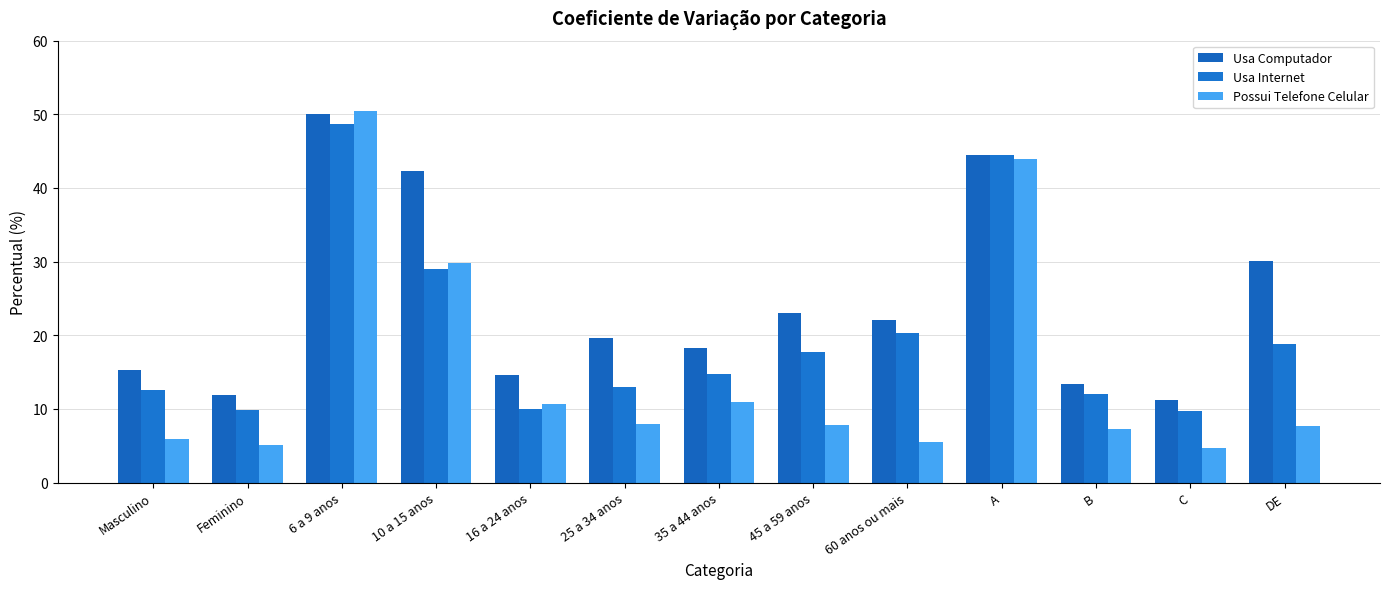

Which has a higher value, 25 a 34 anos or 6 a 9 anos?

6 a 9 anos